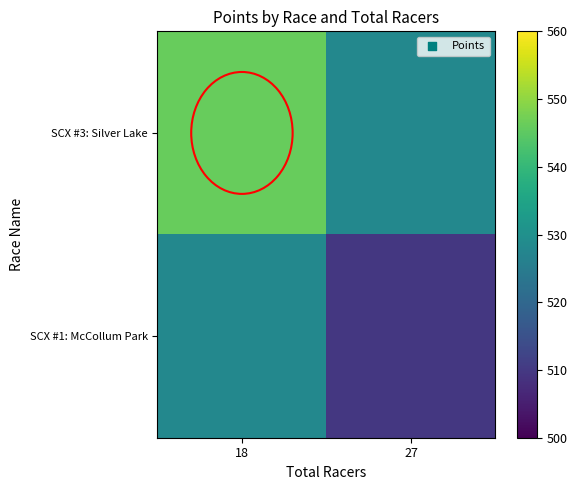

Rank the series by their average value, from highest to lowest.

SCX #3: Silver Lake, SCX #1: McCollum Park